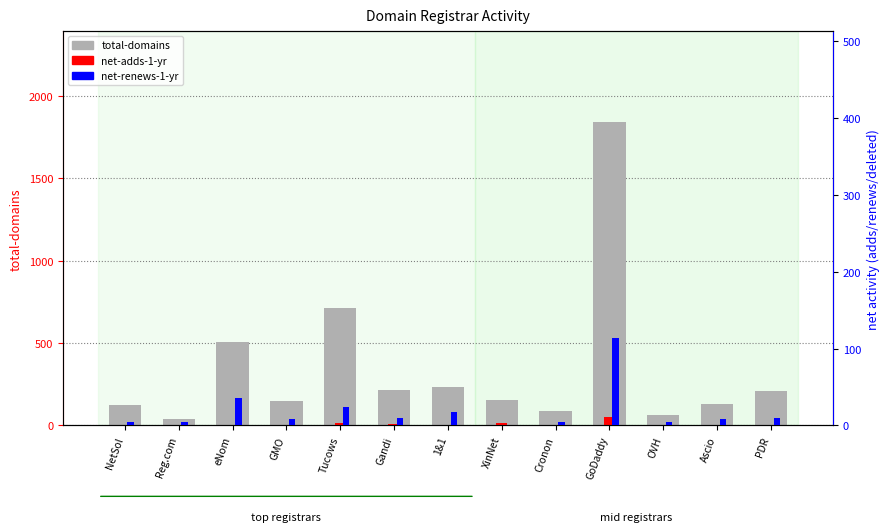

What value does the total-domains series have at GMO, to the nearest 10?

140